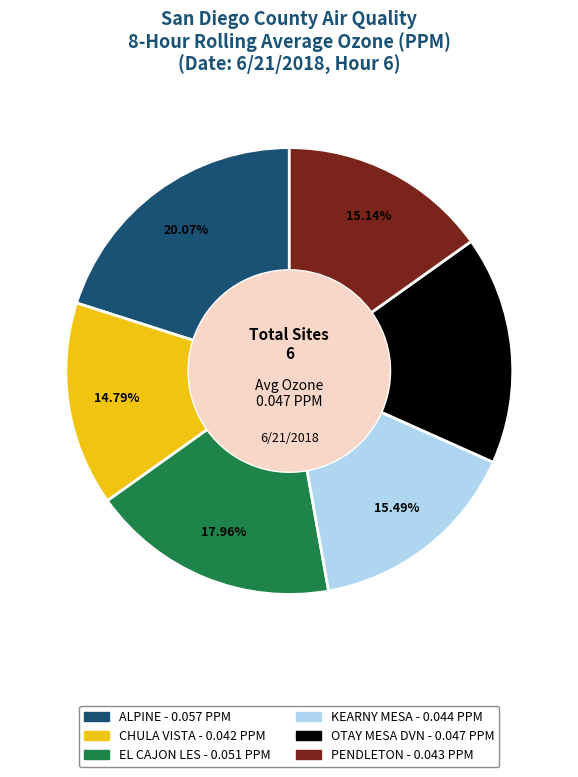

How many slices are in this pie chart?

6